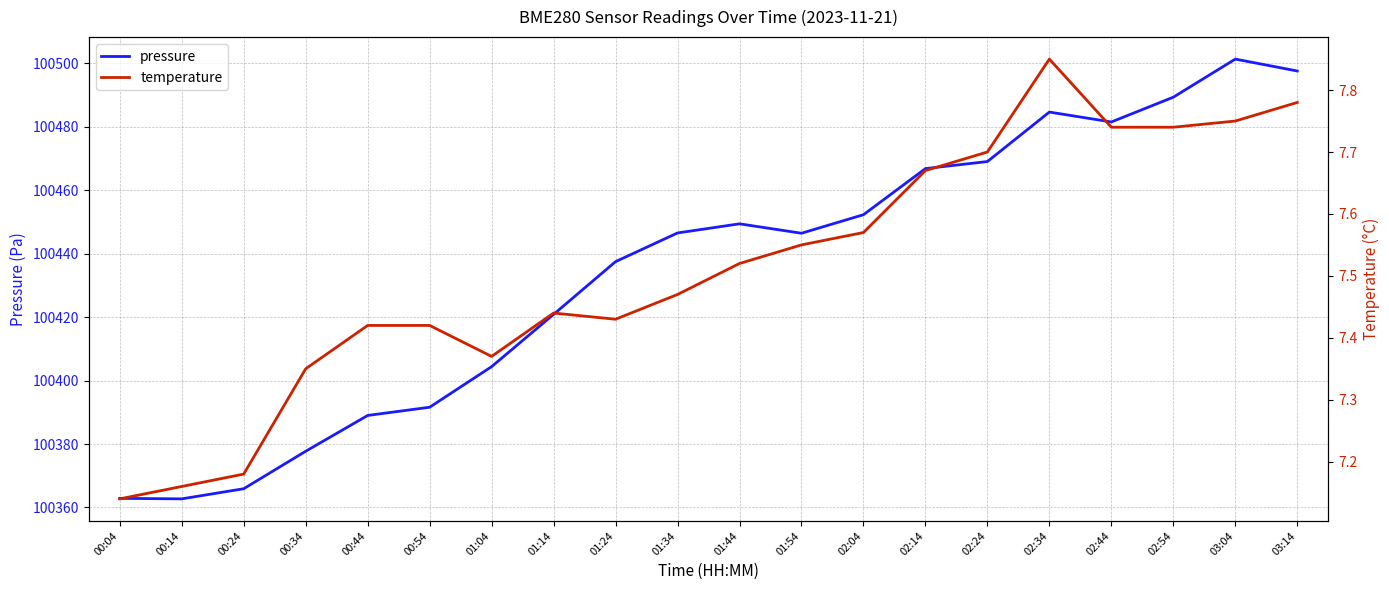

Where does the pressure series first go above 100446?

01:34